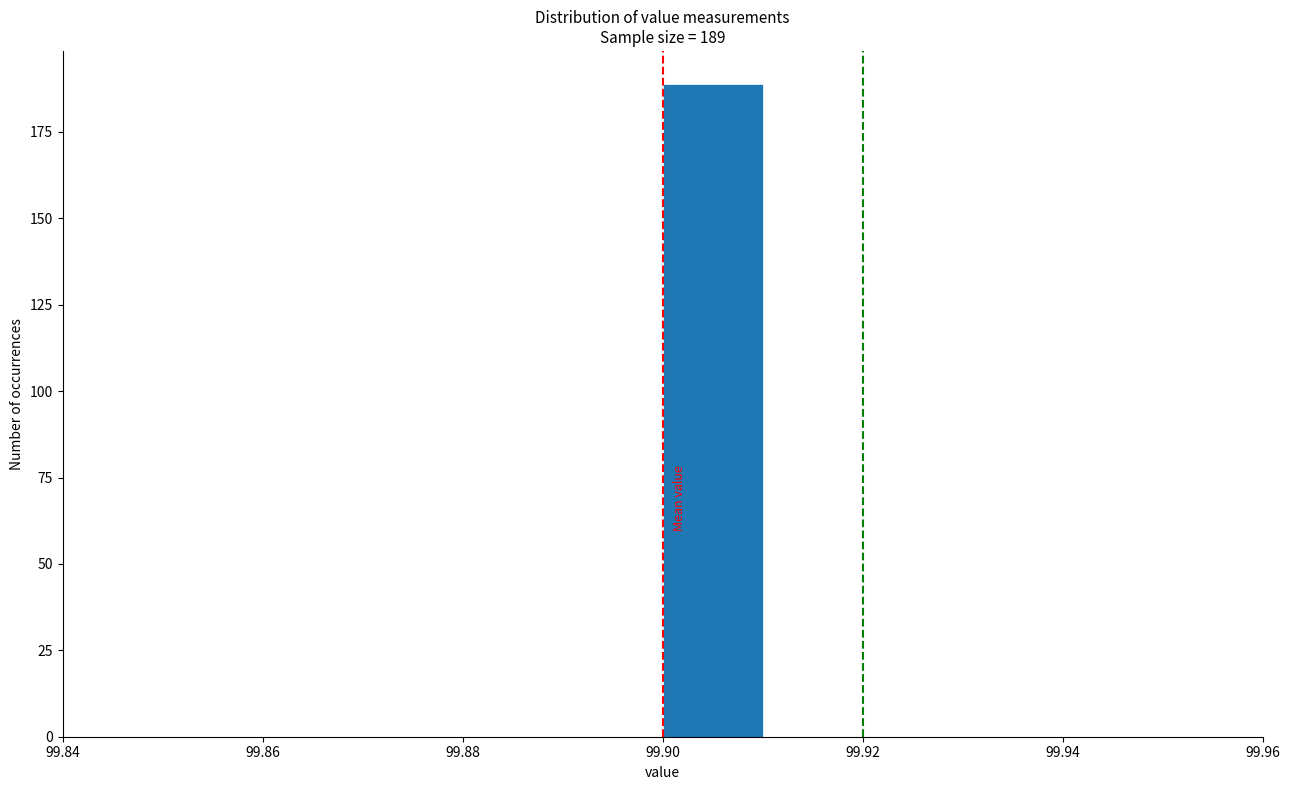

Over which range of the x-axis is the bar tallest?

99.90 to 99.91